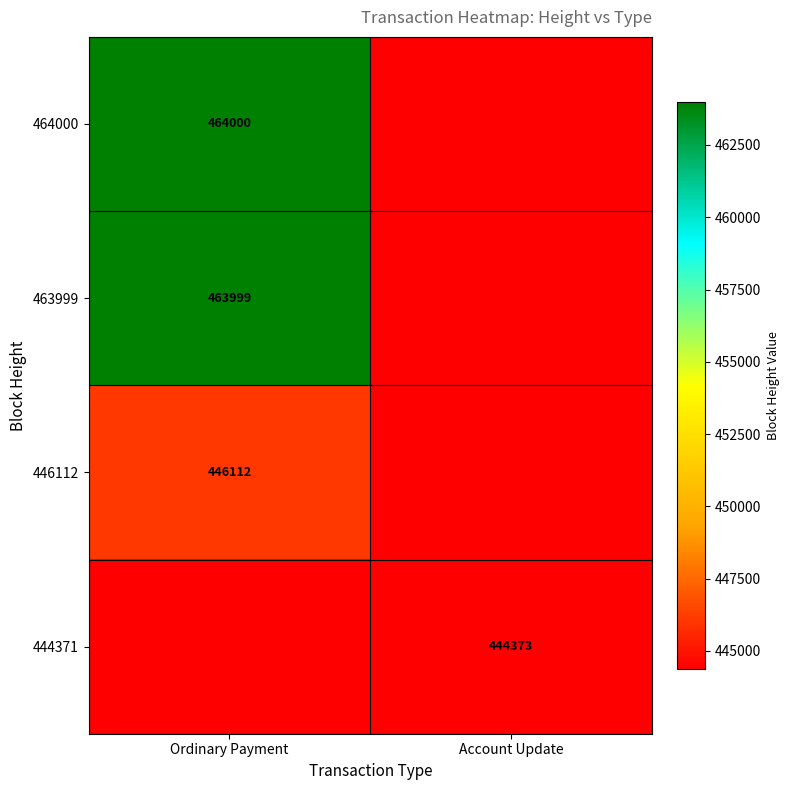

True or false: 446112 has a value of 446112 at Ordinary Payment.

True